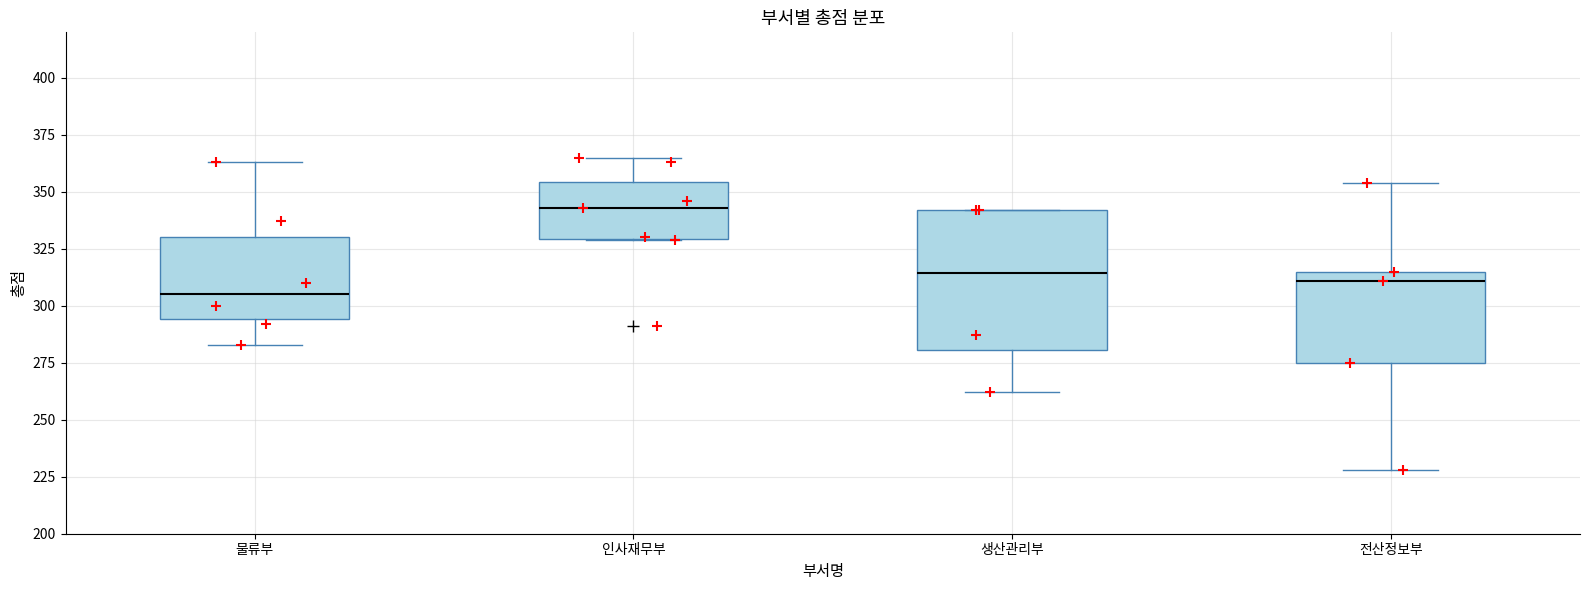

Comparing the boxes themselves (not the whiskers), which one is the tallest?

생산관리부